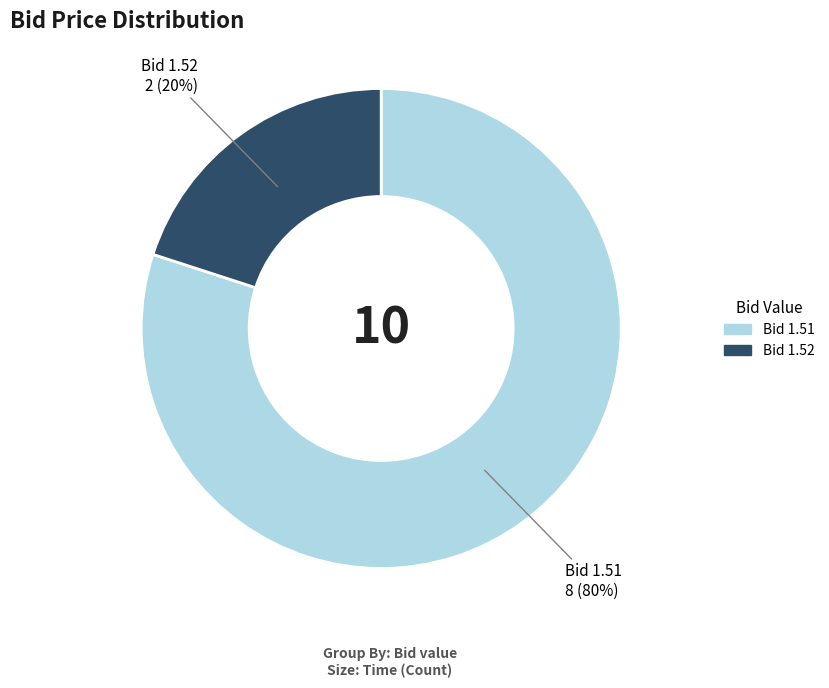

Is there a majority slice in this chart?

Yes